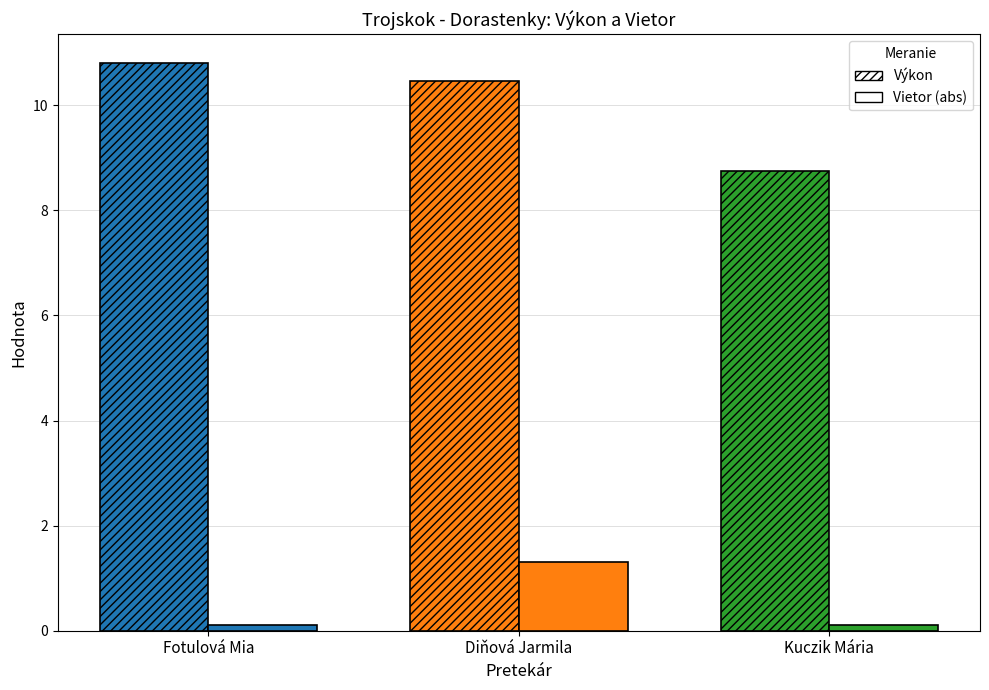

Which category has the highest value across all series?

Fotulová Mia